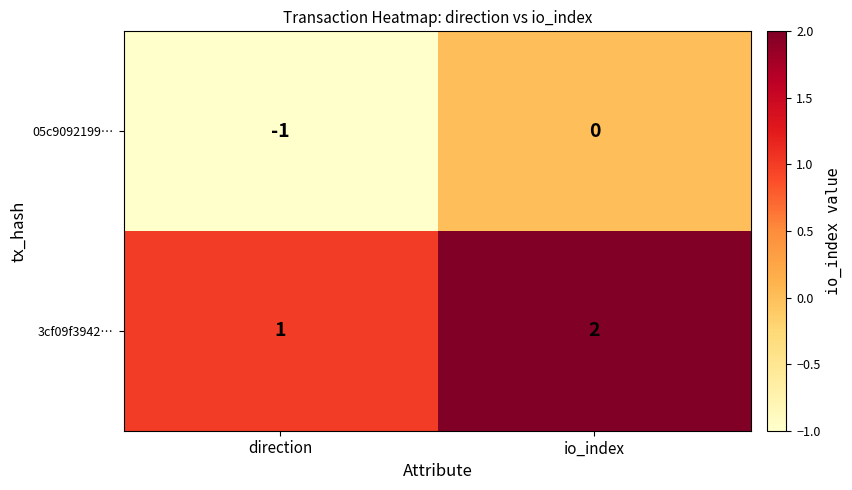

Which series has the largest total across all categories?

3cf09f3942…